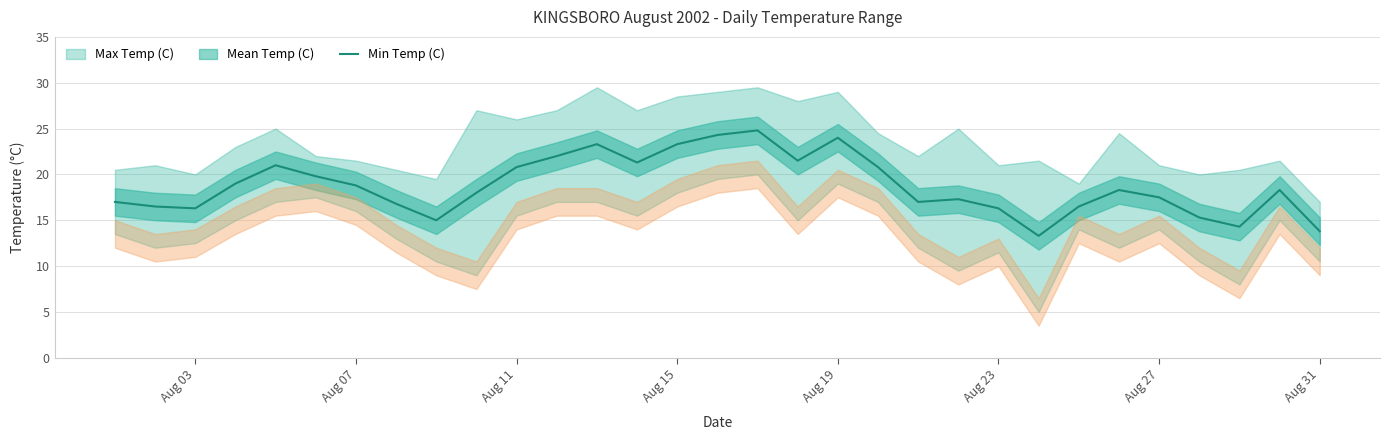

The Min Temp (C) series shows 13.8 at Aug 31. True or false?

True